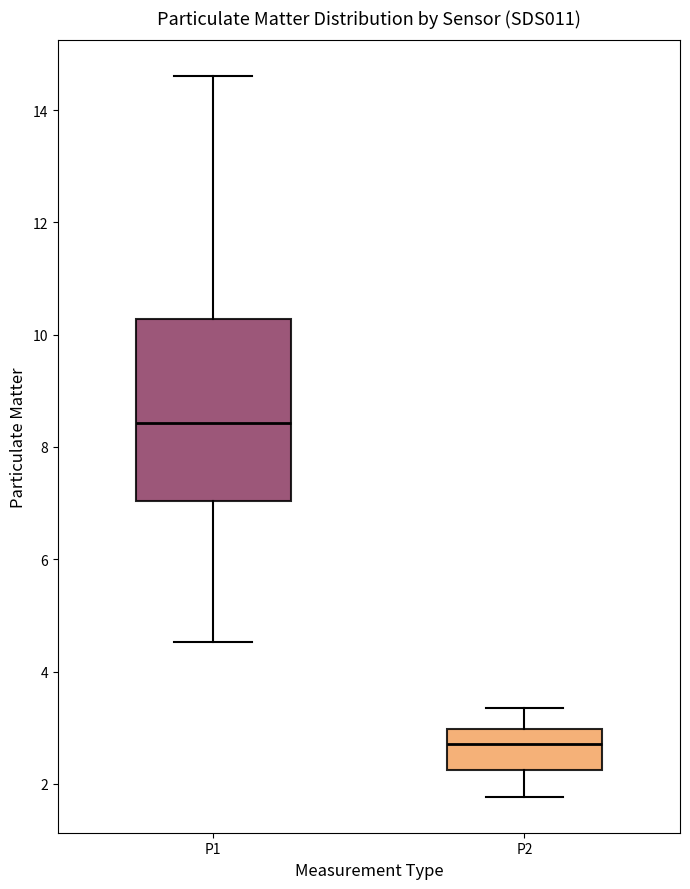

Where does the median line of the box for P2 sit on the y-axis? The values are not printed on the chart, so give them approximately, as read against the axis.

2.8